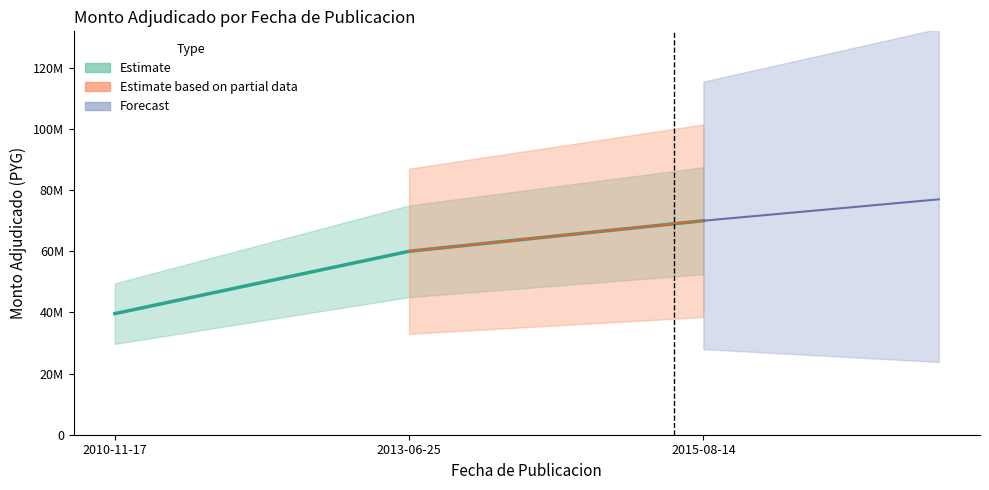

What is the sum of the values at 2015-08-14 and 2010-11-17?

109590000